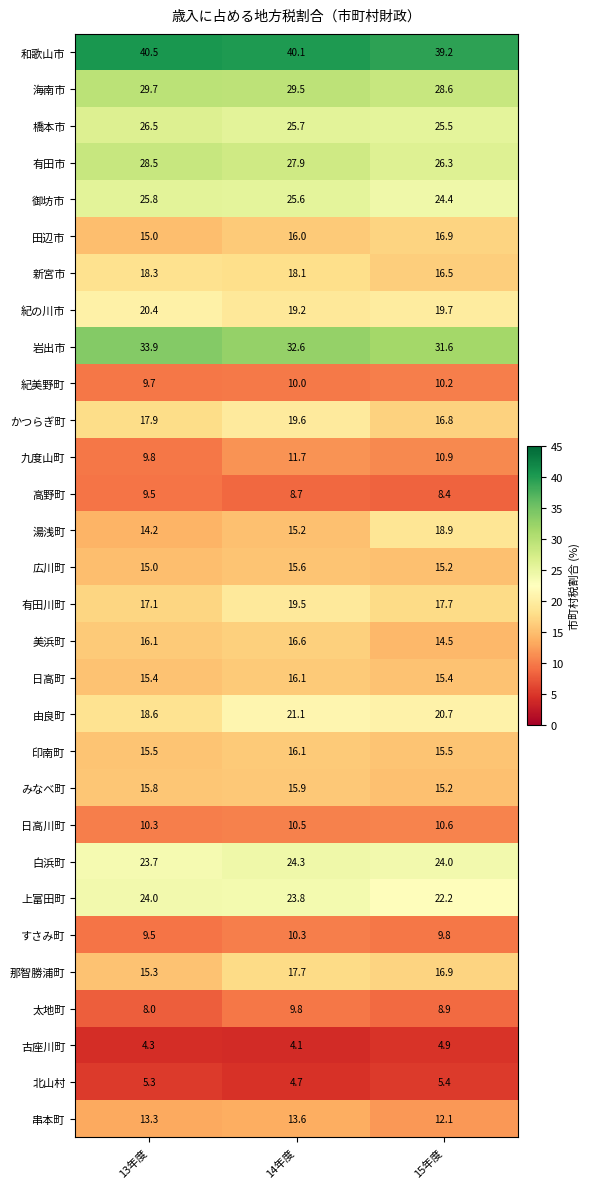

What value does the 由良町 series have at 14年度?

21.1